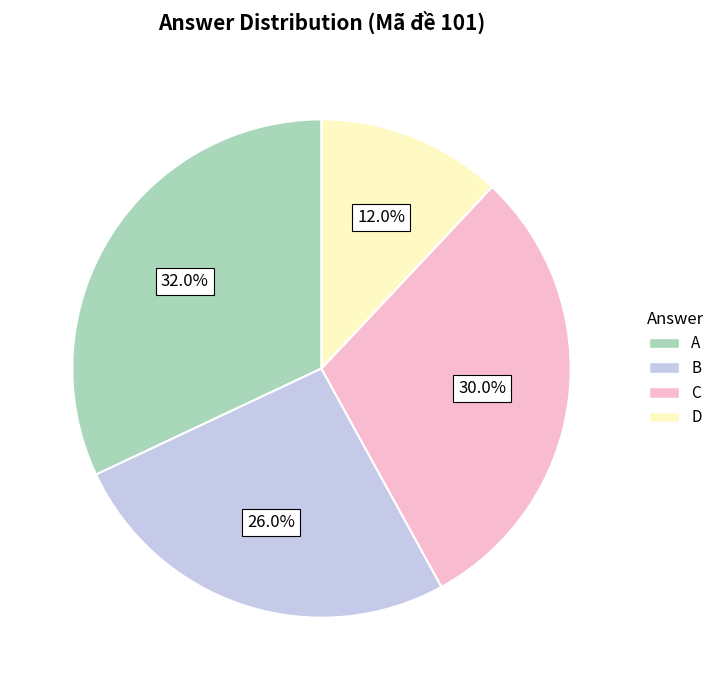

To the nearest percent, what percentage of the pie is B?

26%